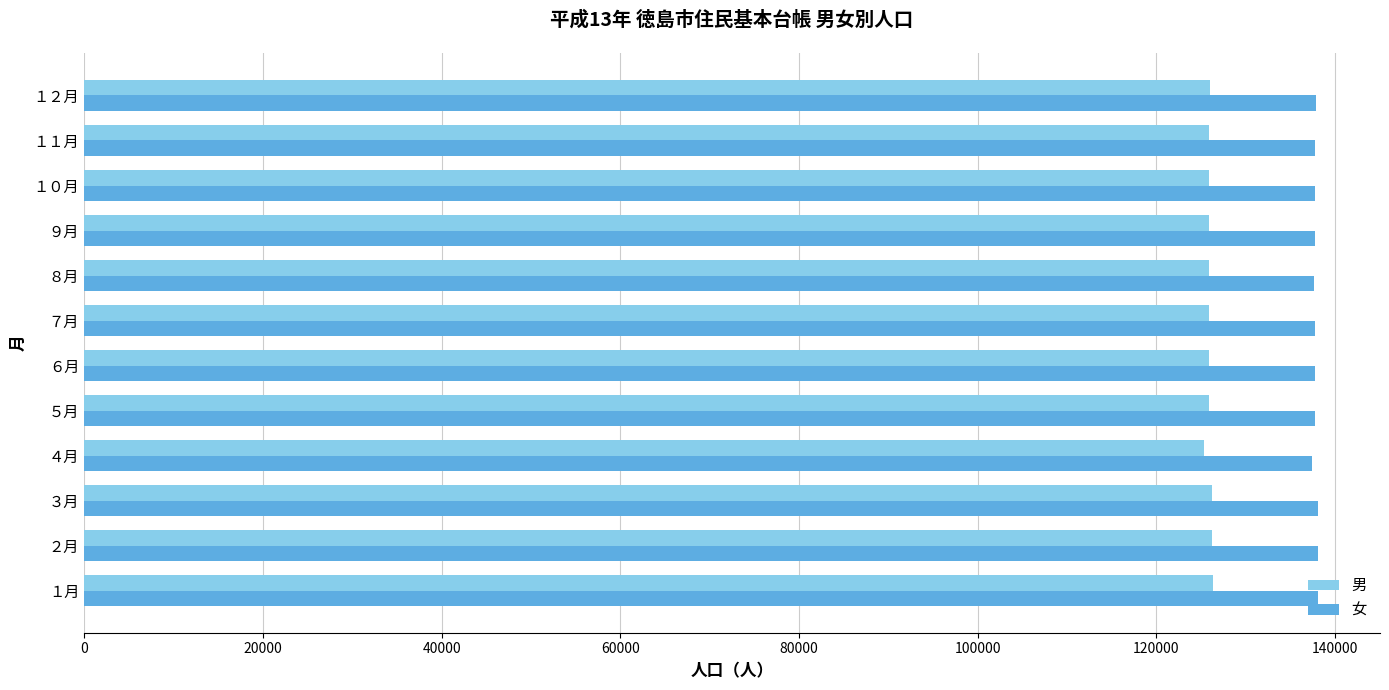

The value of 女 at ８月 is 137654. True or false?

True